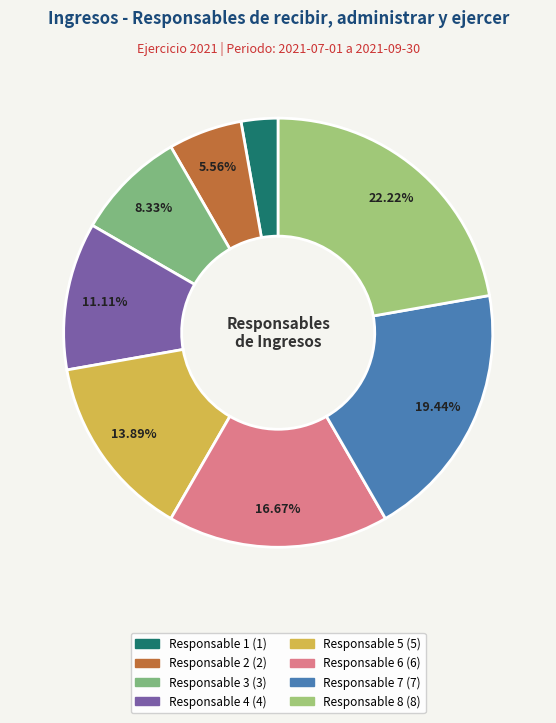

Rank the categories by value from highest to lowest.

Responsable 8, Responsable 7, Responsable 6, Responsable 5, Responsable 4, Responsable 3, Responsable 2, Responsable 1